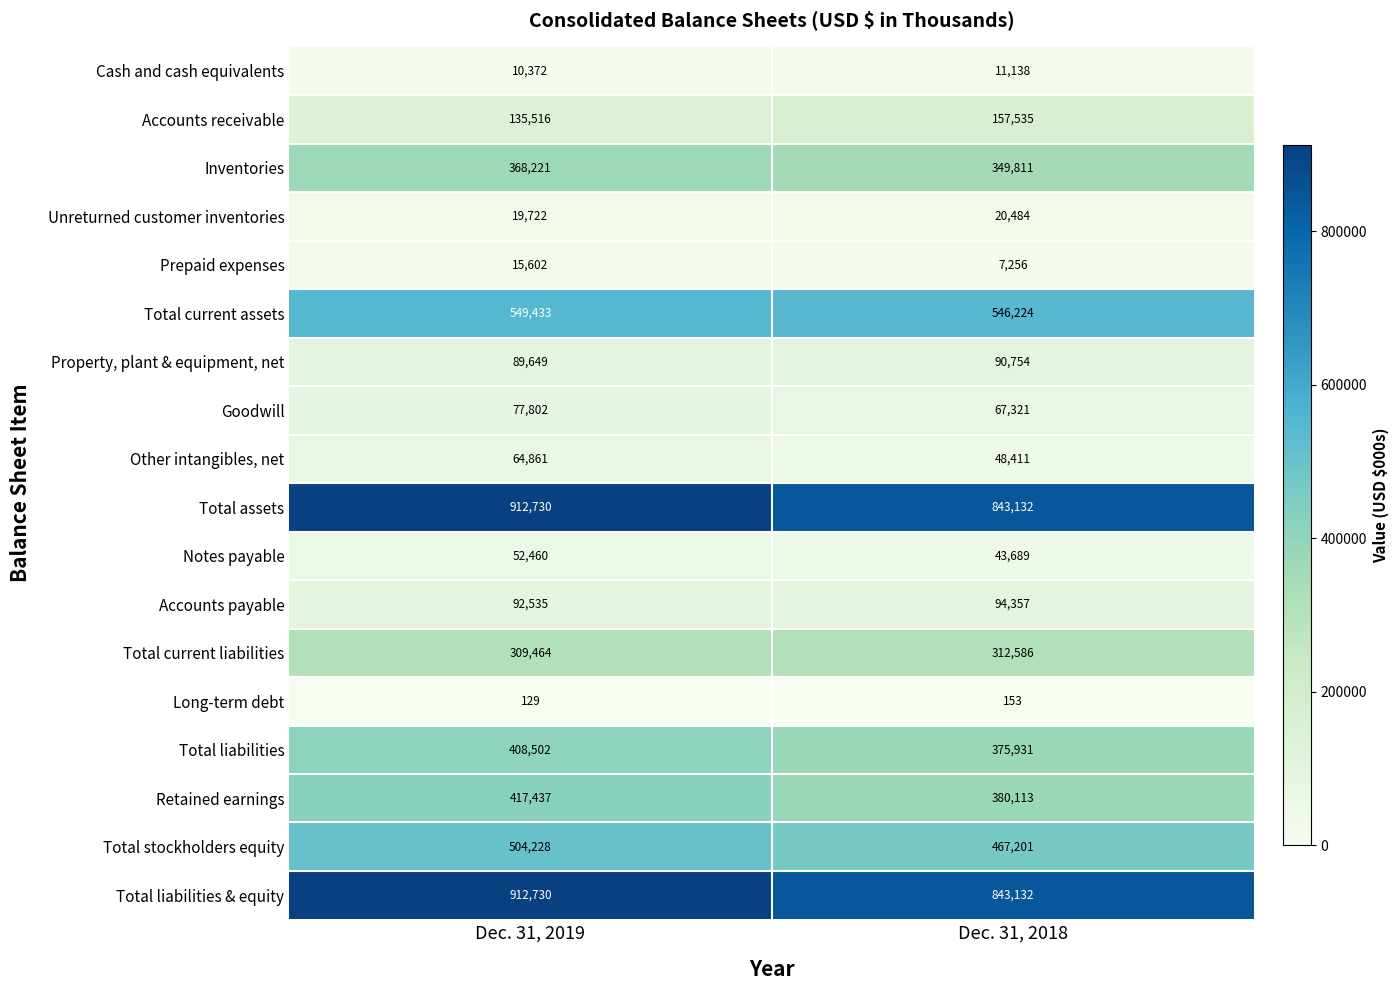

At which label does Accounts receivable reach its minimum?

Dec. 31, 2019